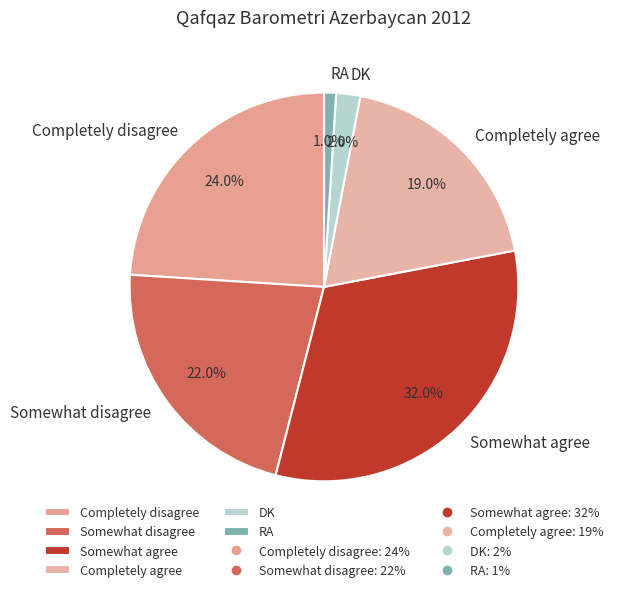

How many slices are in this pie chart?

6